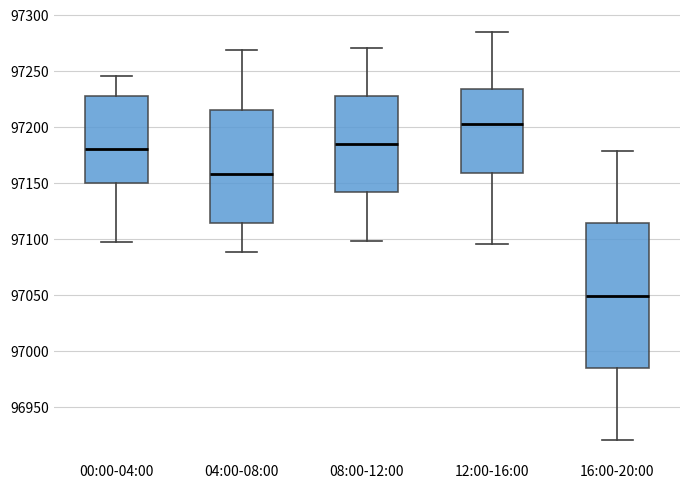

Reading left to right, transcribe this box plot: for each box, give where its median line is, the range the box spans, and where its two whiskers end, as read against the y-axis. The values are not printed on the chart, so give them approximately, as read against the axis.

00:00-04:00: median 97180, box 97150 to 97230, whiskers 97095 to 97245
04:00-08:00: median 97160, box 97115 to 97215, whiskers 97090 to 97270
08:00-12:00: median 97185, box 97140 to 97225, whiskers 97100 to 97270
12:00-16:00: median 97200, box 97160 to 97235, whiskers 97095 to 97285
16:00-20:00: median 97050, box 96985 to 97115, whiskers 96920 to 97180